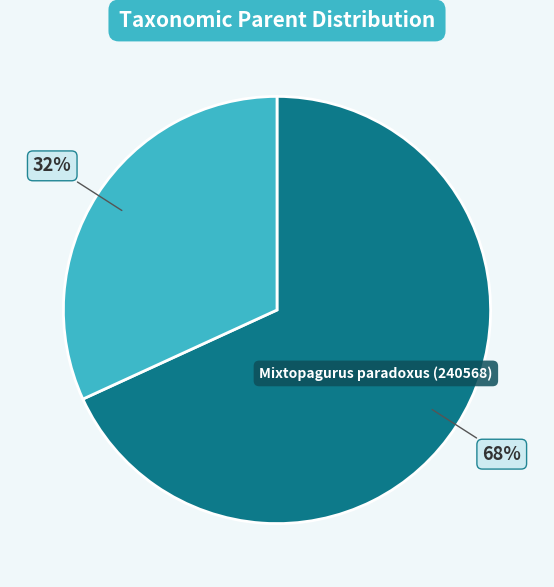

Count the number of slices in the pie.

2